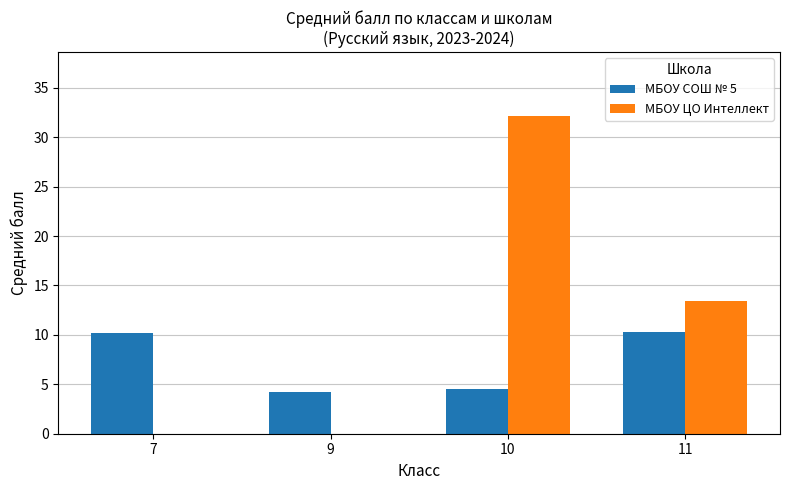

What is the sum of all МБОУ ЦО Интеллект values?

45.6